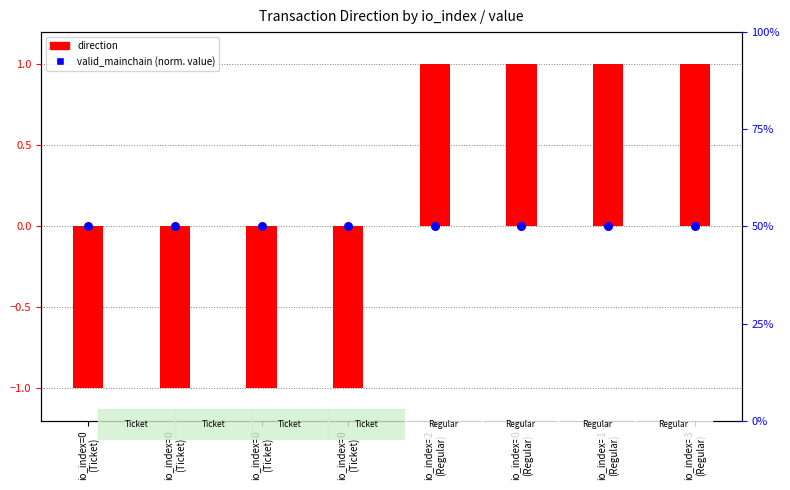

Which series reaches the maximum Y coordinate?

valid_mainchain (normalized value)